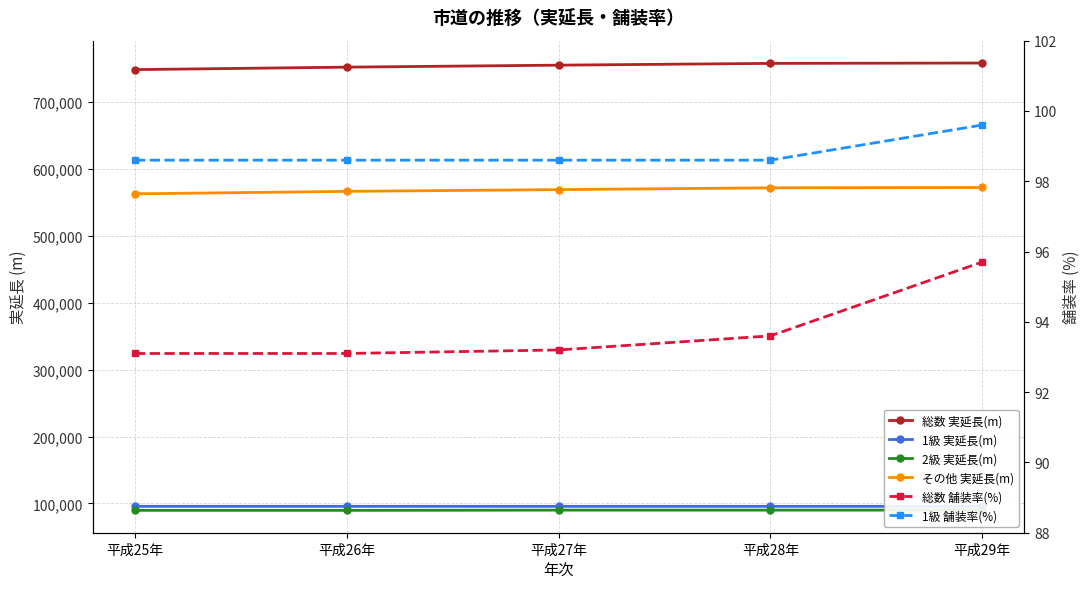

Which has a higher value, 平成28年 or 平成25年?

平成28年